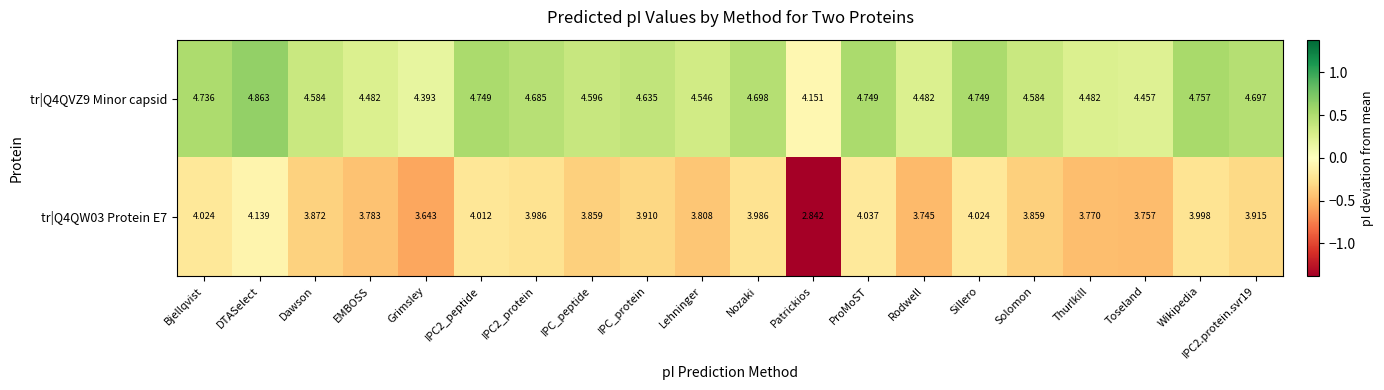

At which label does tr|Q4QVZ9 Minor capsid reach its peak?

DTASelect